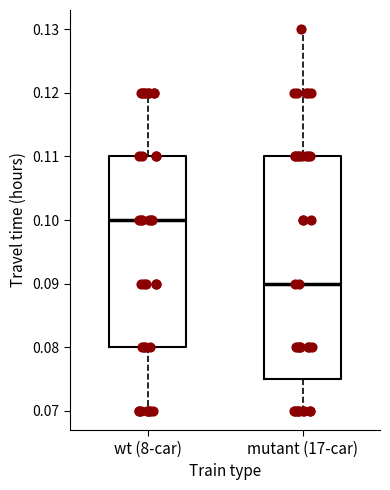

Reading left to right, read every box against the y-axis: the position of its median line, the range the box covers, and the ends of its whiskers. The values are not printed on the chart, so give them approximately, as read against the axis.

wt (8-car): median 0.100, box 0.080 to 0.110, whiskers 0.070 to 0.120
mutant (17-car): median 0.090, box 0.075 to 0.110, whiskers 0.070 to 0.130